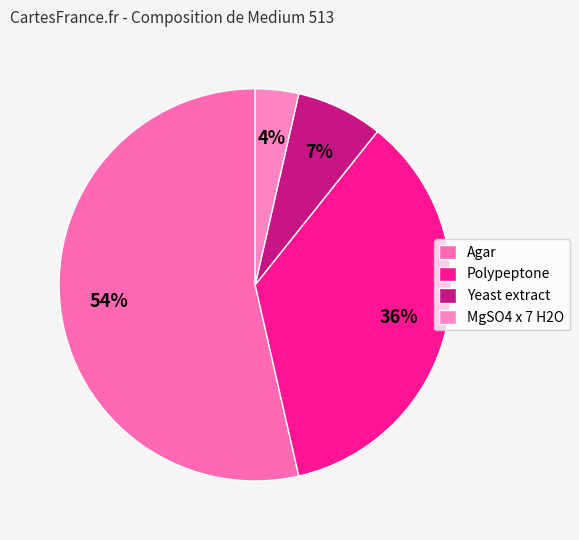

The Yeast extract slice represents 7% of the pie. True or false?

True